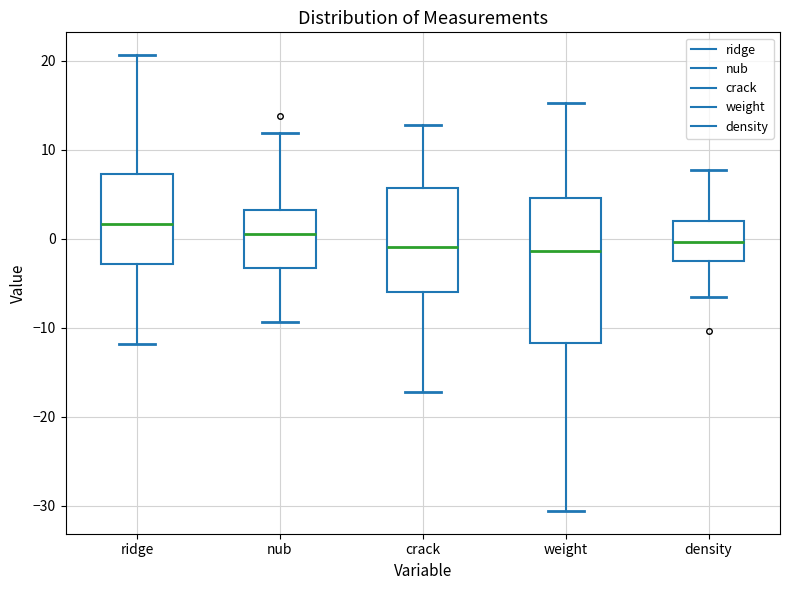

Reading left to right, read every box against the y-axis: the position of its median line, the range the box covers, and the ends of its whiskers. The values are not printed on the chart, so give them approximately, as read against the axis.

ridge: median 2, box -3 to 7, whiskers -12 to 21
nub: median 0, box -3 to 3, whiskers -9 to 12
crack: median -1, box -6 to 6, whiskers -17 to 13
weight: median -1, box -12 to 5, whiskers -31 to 15
density: median 0, box -3 to 2, whiskers -6 to 8